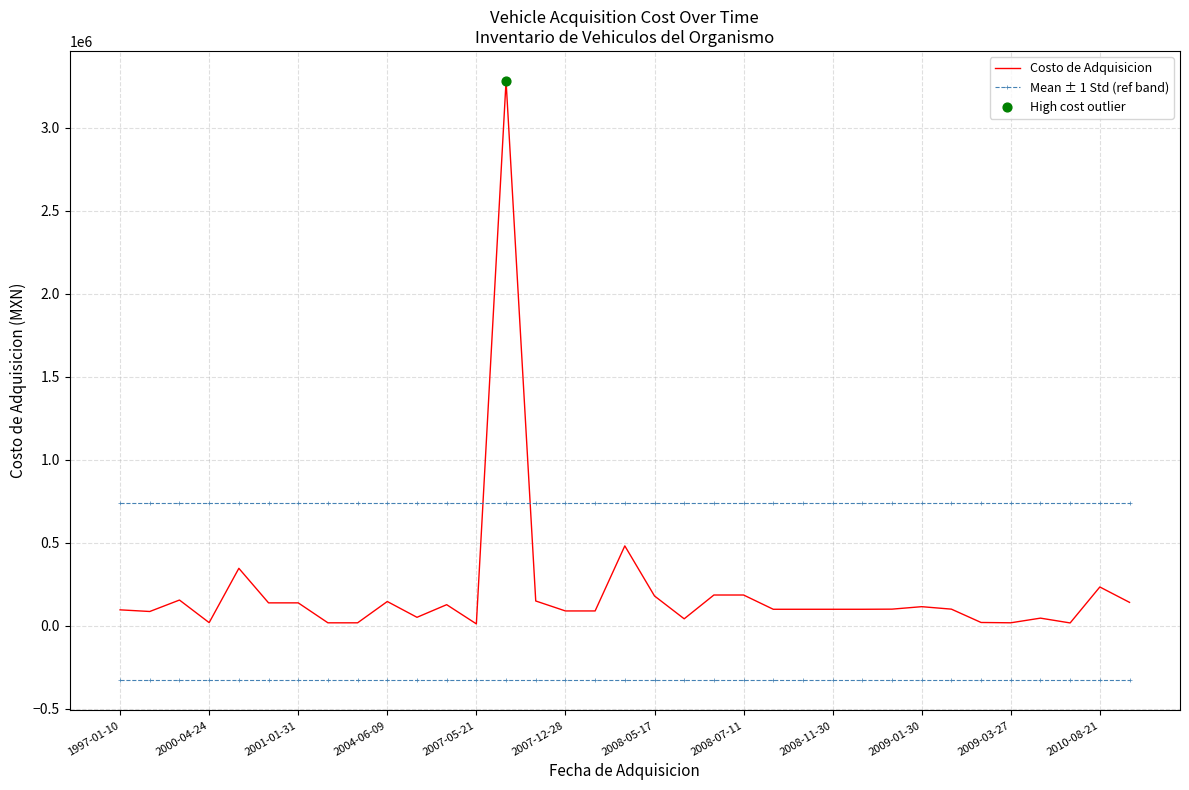

Rank the series by their average value, from highest to lowest.

Mean ± 1 Std (ref band), Costo de Adquisicion